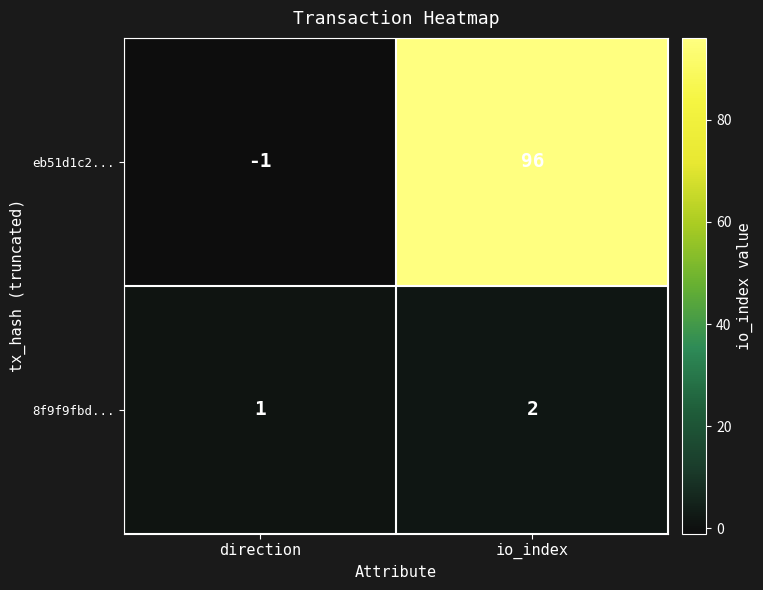

What is the difference between the maximum and minimum values in the eb51d1c2... series?

97